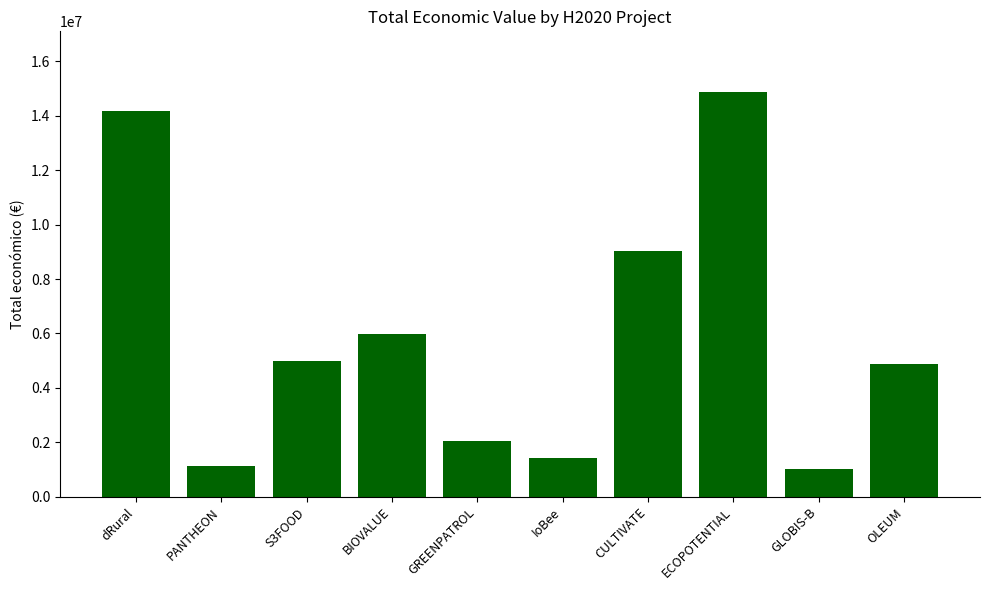

What is the difference between the second highest and second lowest values?

13068602